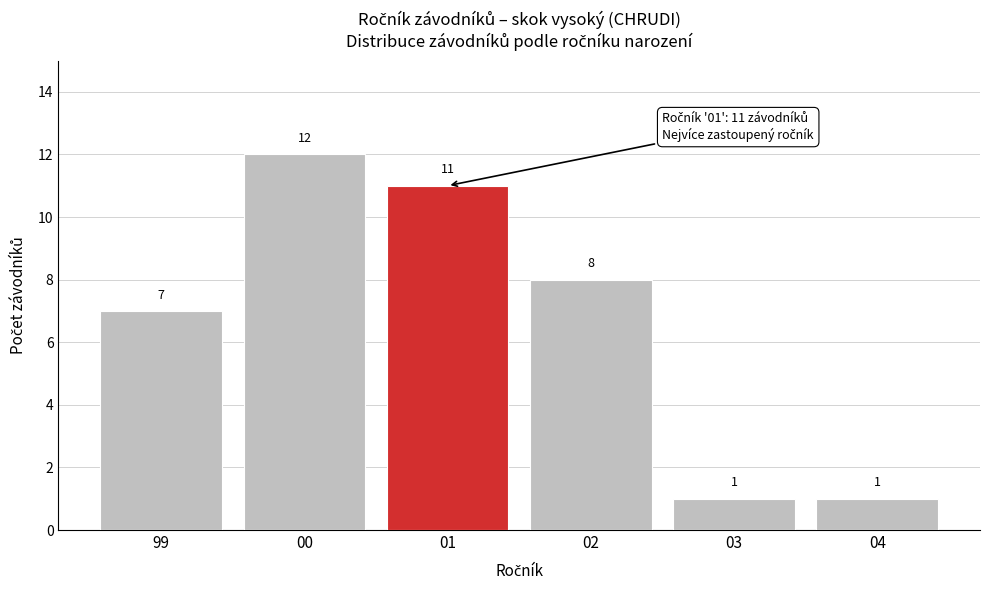

Reading left to right, what are all the values shown in this chart?

99=7	00=12	01=11	02=8	03=1	04=1